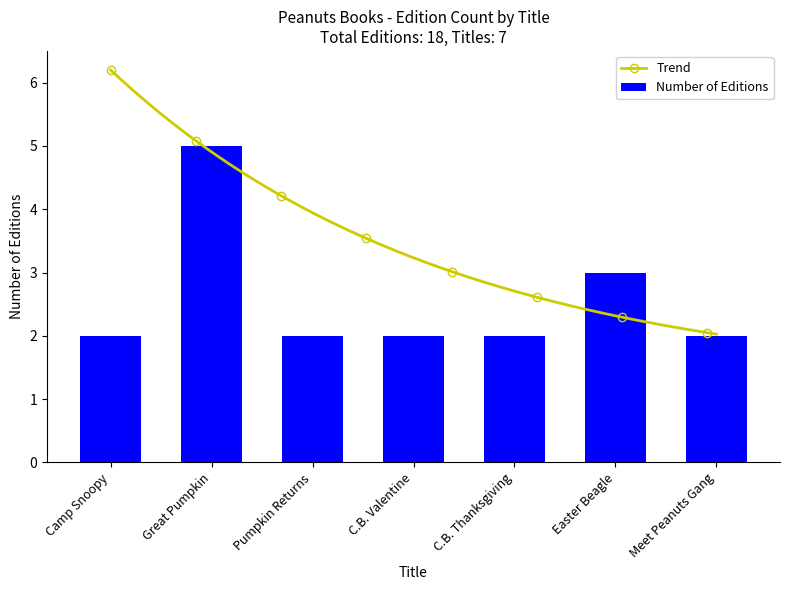

Count the number of categories in the chart.

7